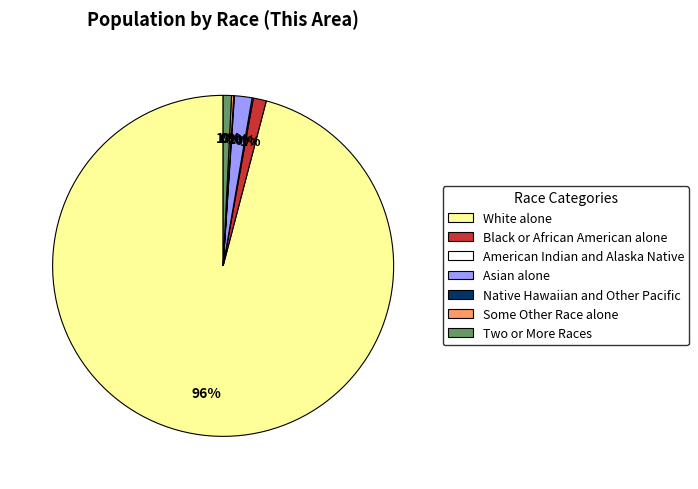

To the nearest percent, what is the average slice percentage?

14%